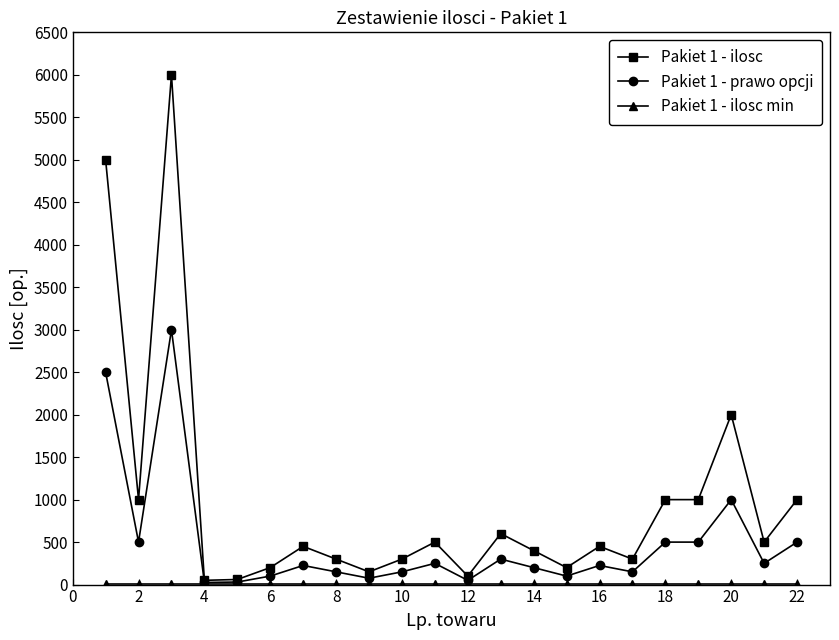

Which series has the largest range (max minus min)?

Pakiet 1 - ilosc